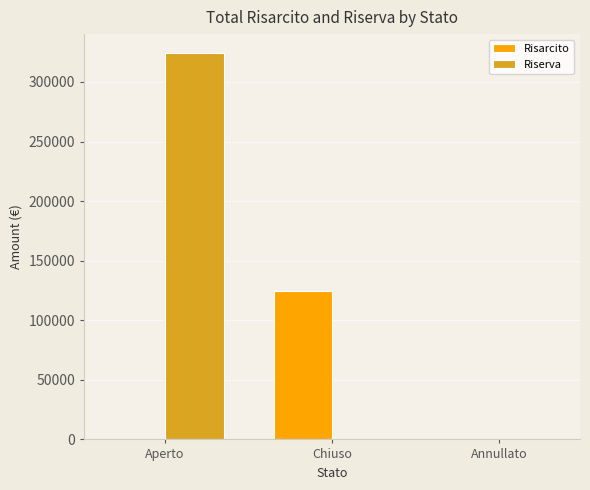

What is the sum of the Riserva values at Chiuso and Aperto?

323988.9